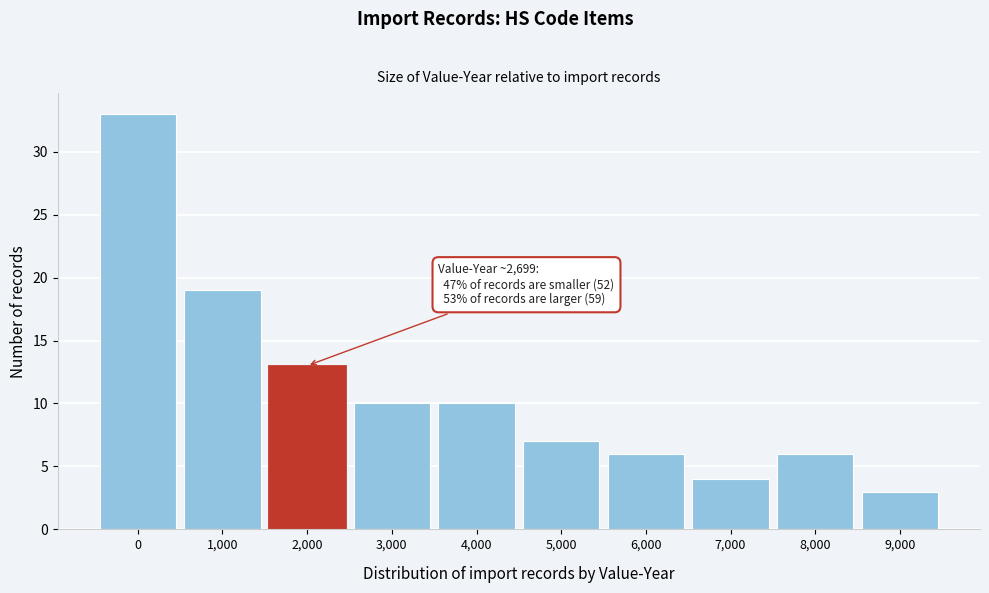

Reading left to right, list all the values displayed in this chart.

0=33	1,000=19	2,000=13	3,000=10	4,000=10	5,000=7	6,000=6	7,000=4	8,000=6	9,000=3